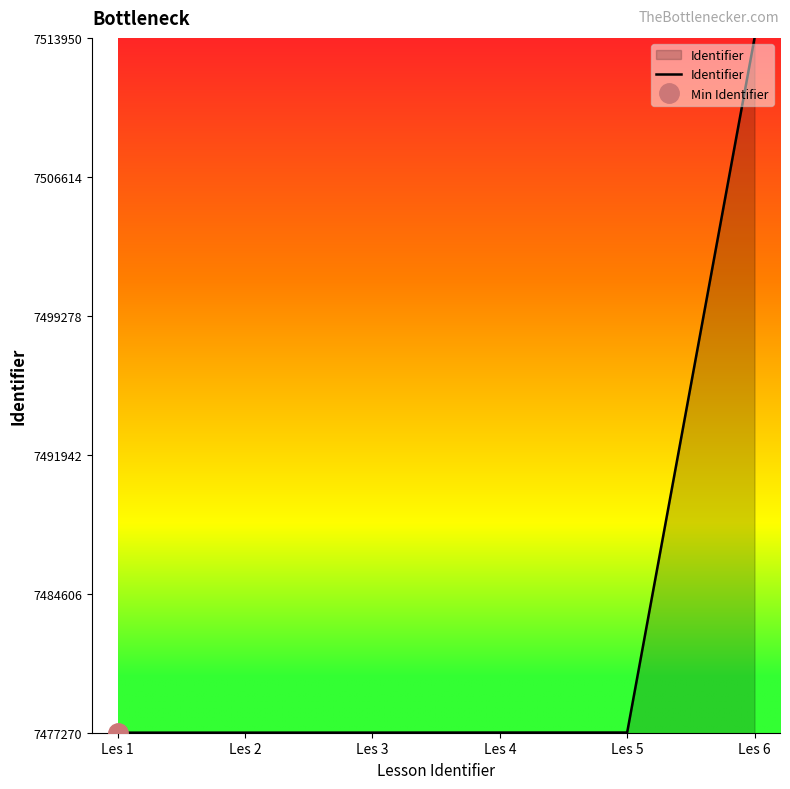

At which label does the data first exceed 7477279?

Les 5